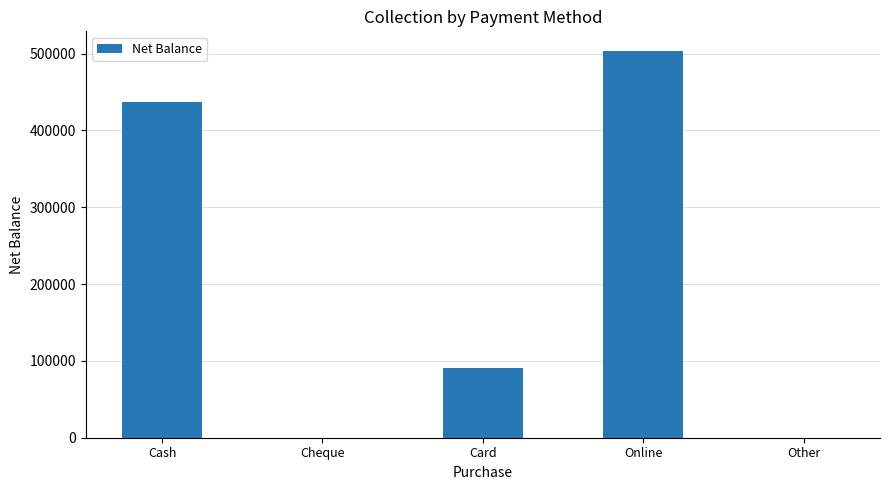

What is the difference between the values at Card and Cash?

346800